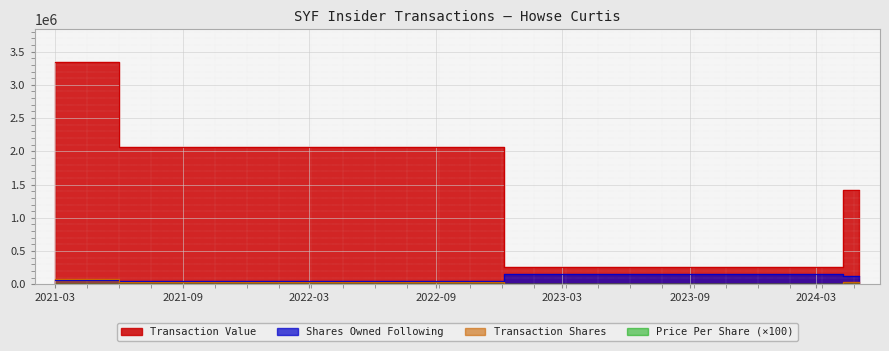

At which category is the sum across all series the highest?

2021-03